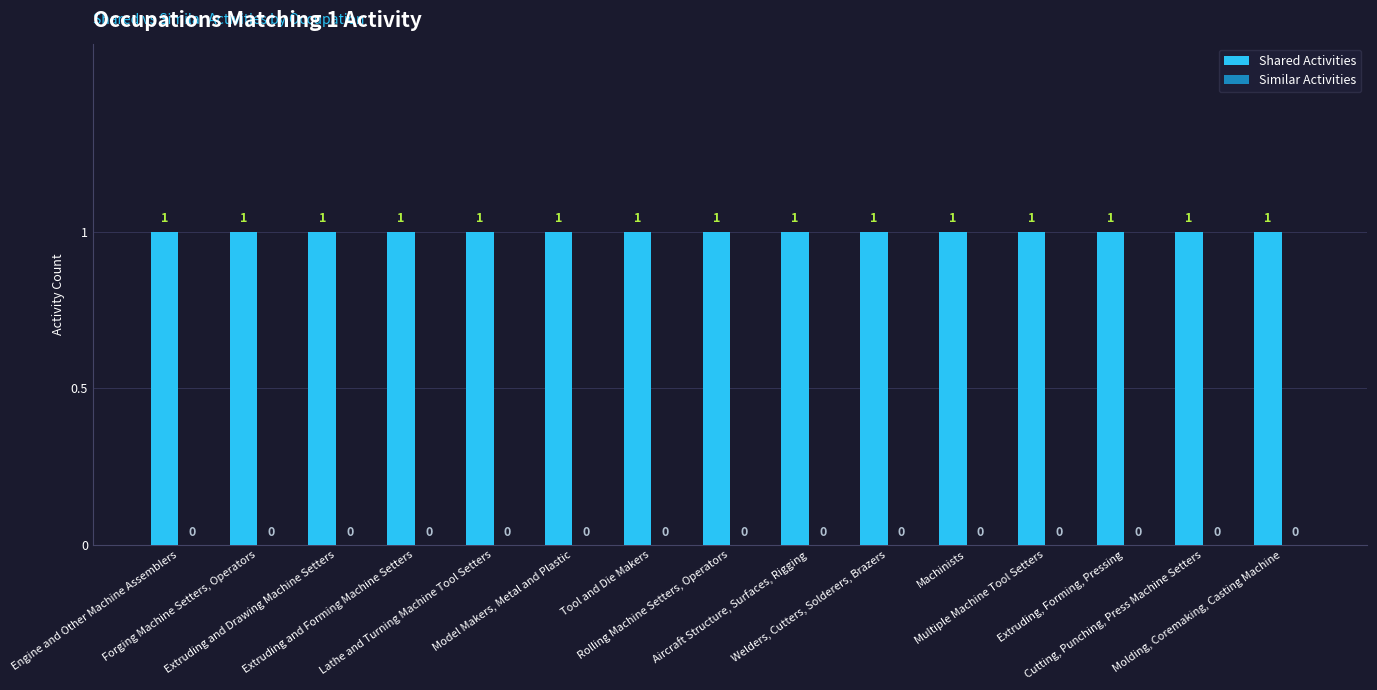

How many bars are there in total?

30